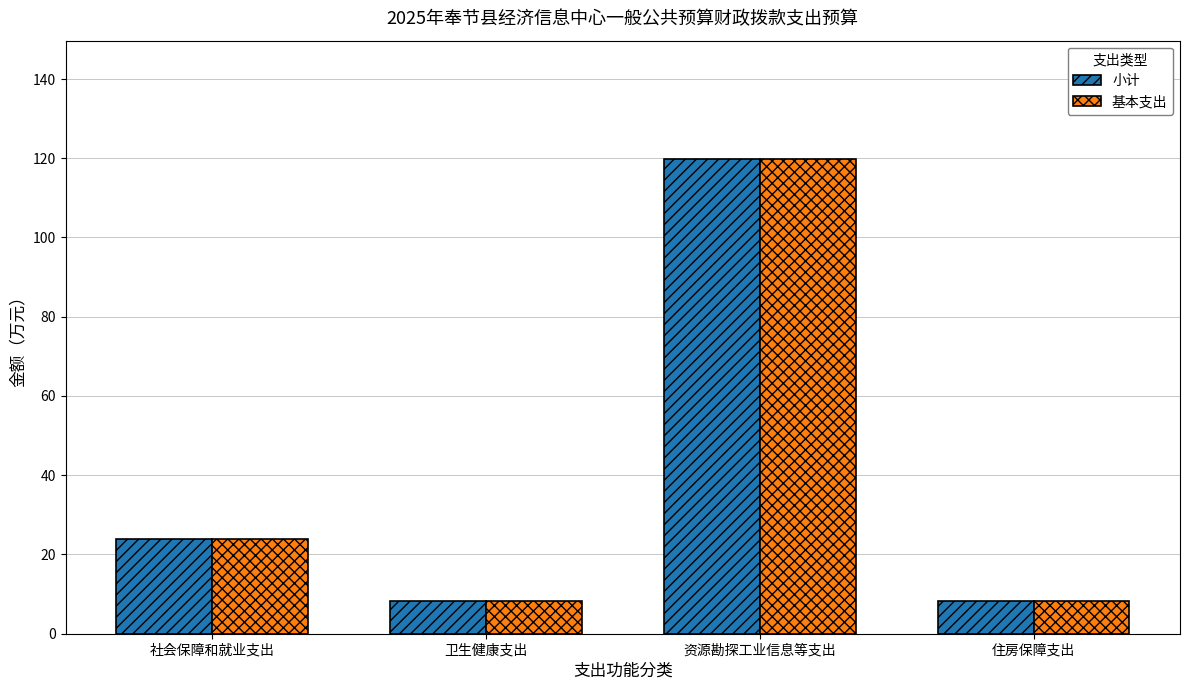

How many bars are there in total?

8